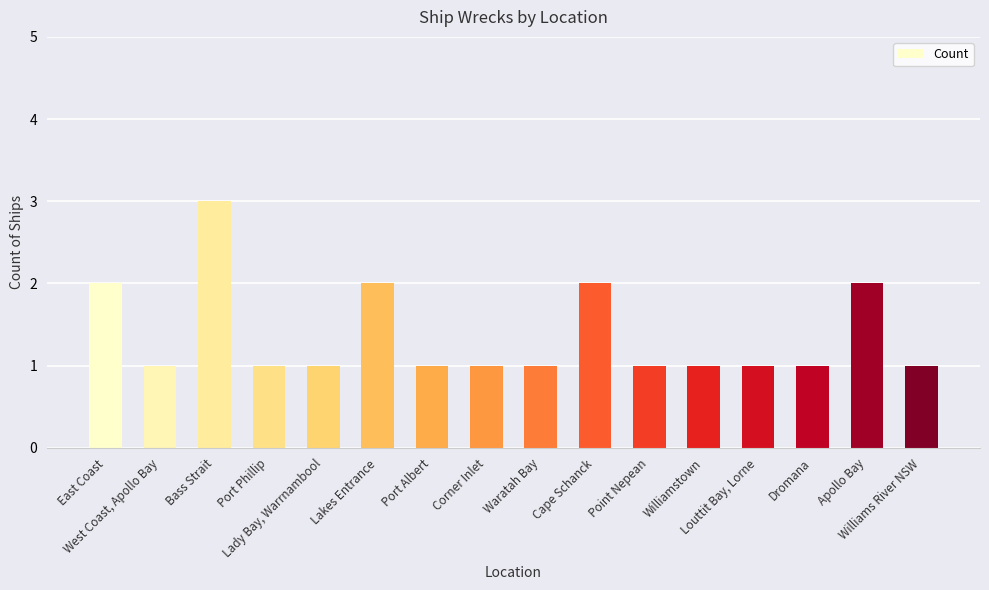

What position from the right is Port Albert?

10